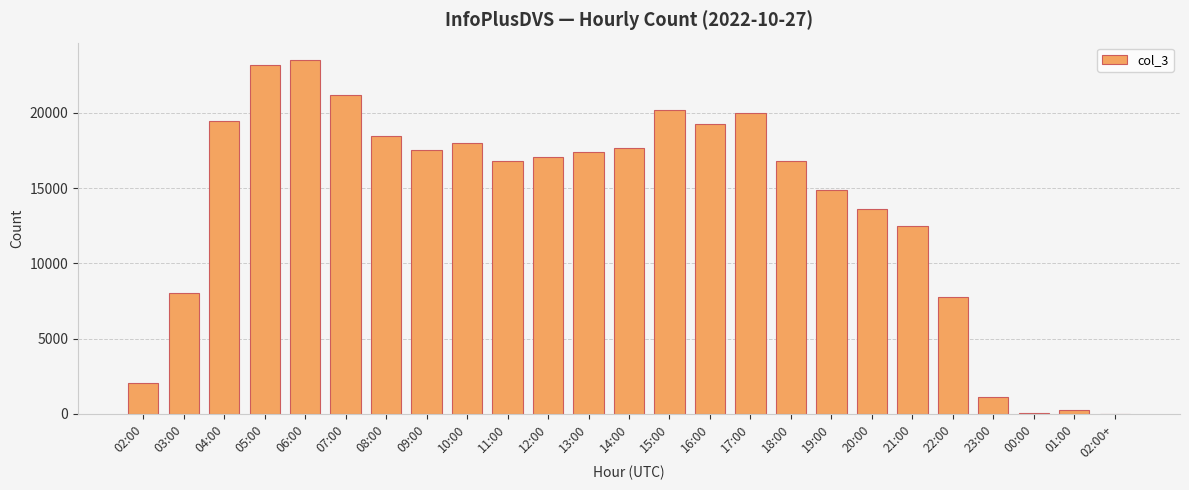

True or false: the data shows 6026 at 18:00.

False